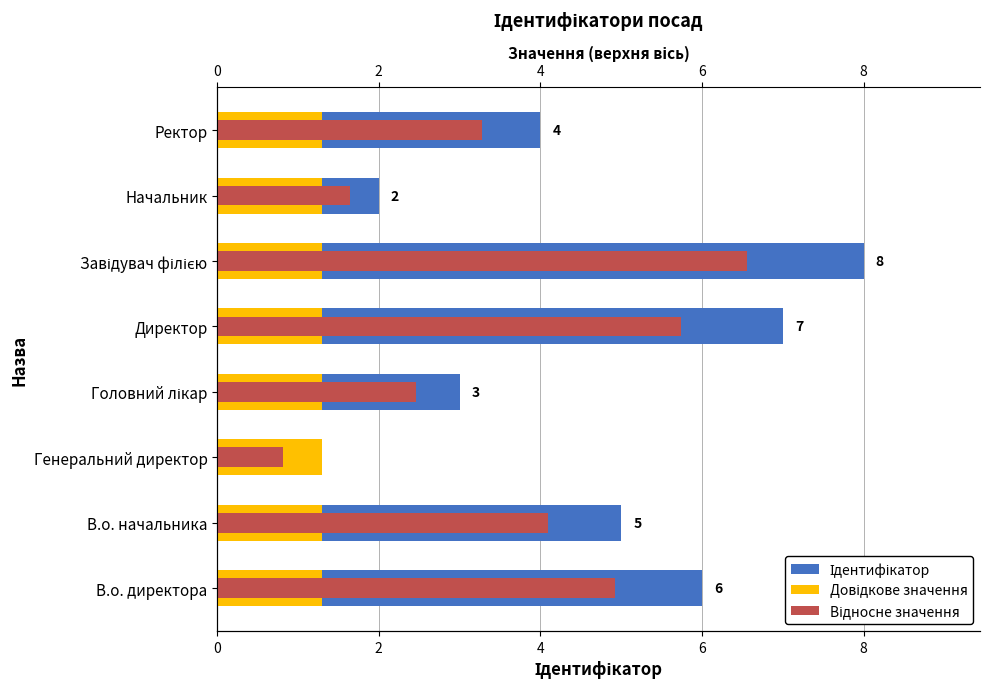

How many data points in Ідентифікатор are above 5?

3